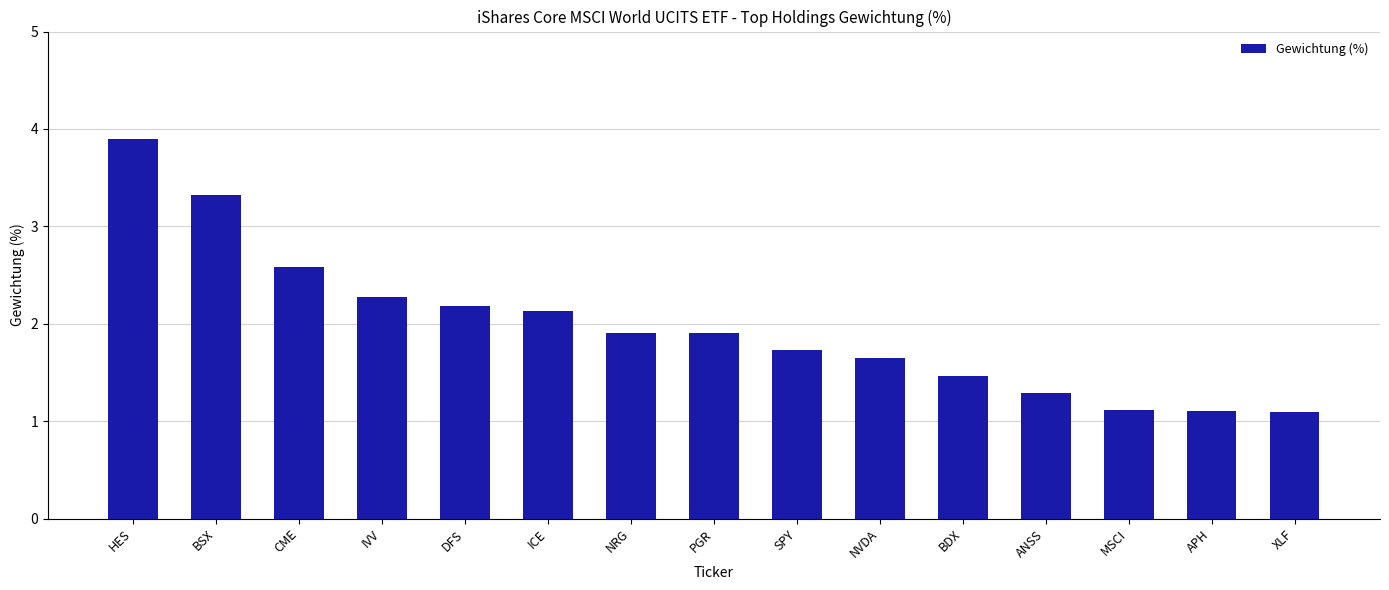

What is the ratio of the value at BDX to the value at PGR?

0.8